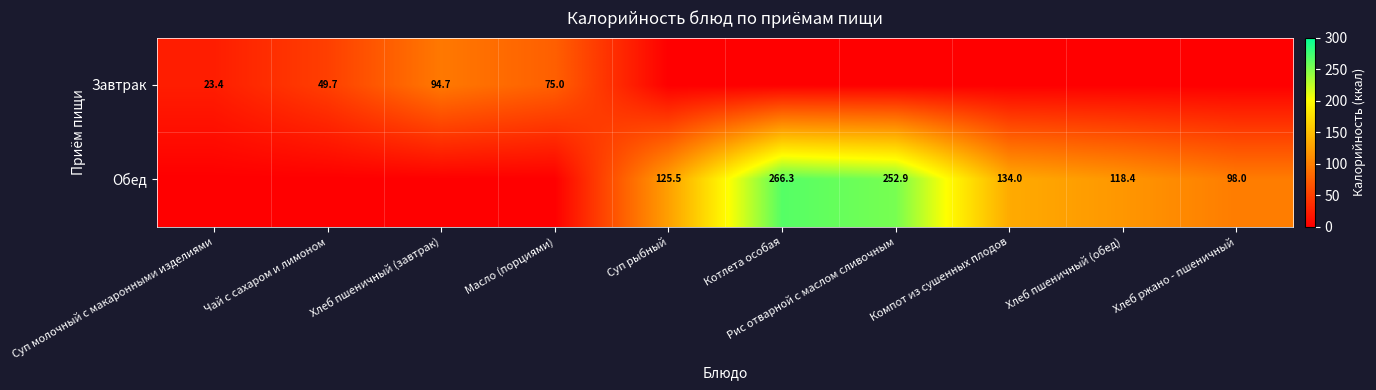

The value of Обед at Суп рыбный is 125.5. True or false?

True